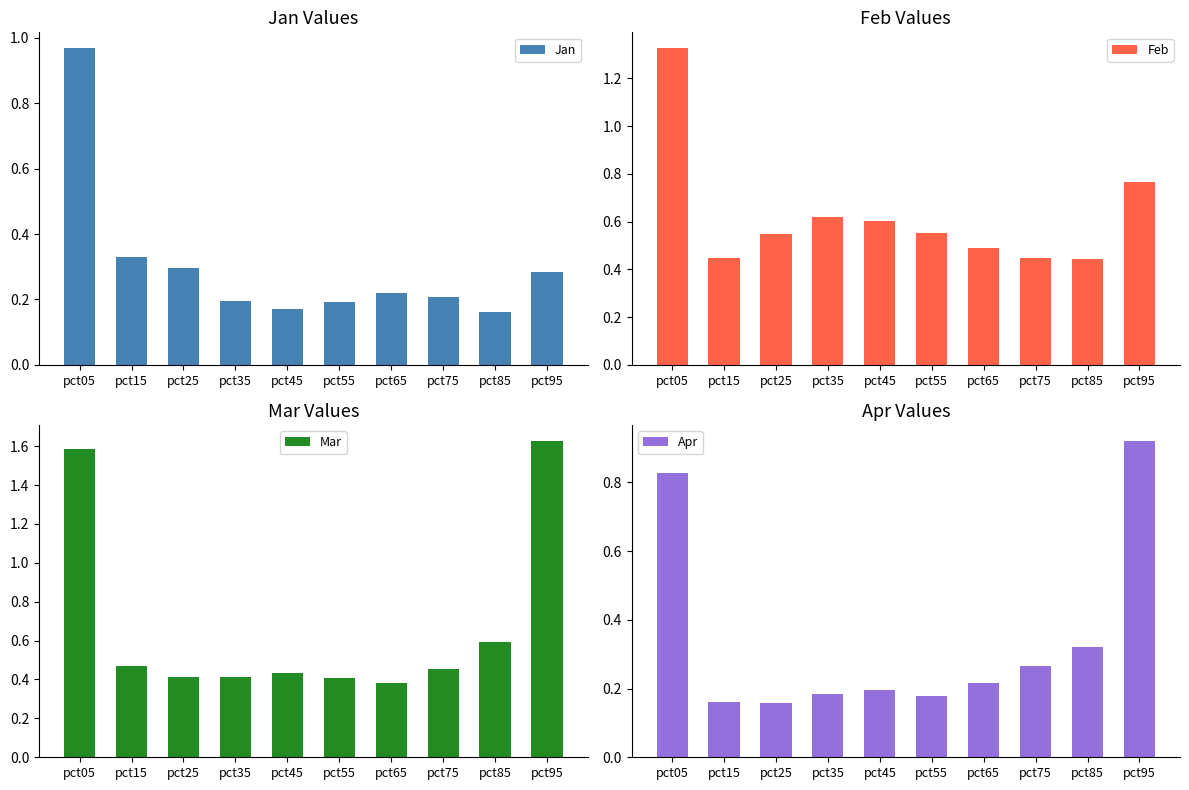

What is the maximum value shown in the chart?

1.6